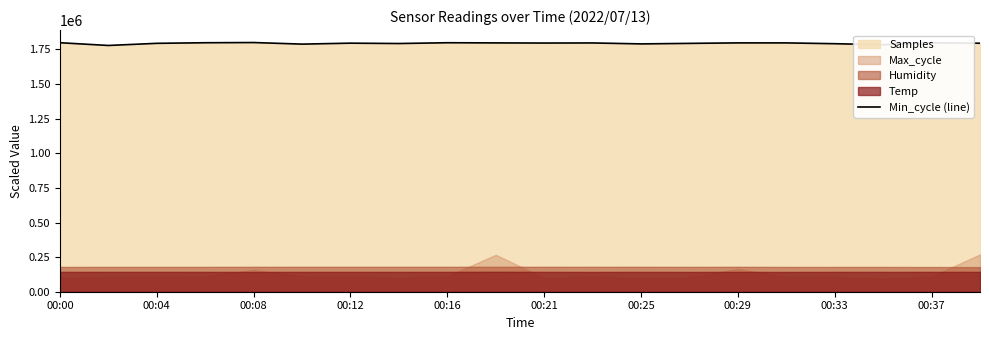

What is the lowest value of the Min_cycle (line) series?

1778856.5